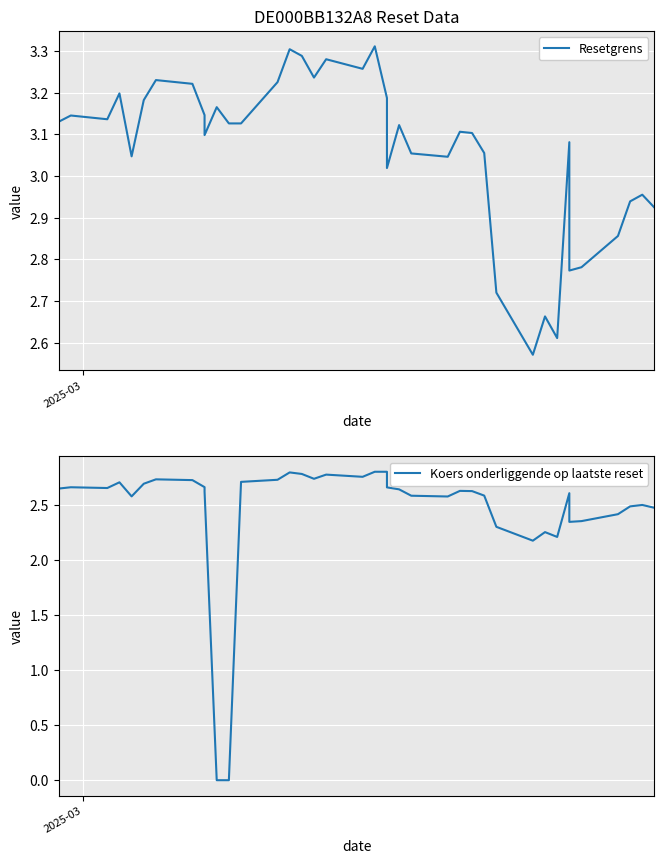

Reading right to left, what are all the values shown in this chart?

Resetgrens: 2.9	3.0	2.9	2.9	2.8	2.8	3.1	2.6	2.7	2.6	2.7	3.1	3.1	3.1	3.0	3.1	3.1	3.0	3.2	3.3	3.3	3.3	3.2	3.3	3.3	3.2	3.1	3.1	3.2	3.1	3.1	3.2	3.2	3.2	3.0	3.2	3.1	3.1	3.1
Koers onderliggende op laatste reset: 2.5	2.5	2.5	2.4	2.4	2.4	2.6	2.2	2.3	2.2	2.3	2.6	2.6	2.6	2.6	2.6	2.6	2.7	2.8	2.8	2.8	2.8	2.7	2.8	2.8	2.7	2.7	0.0	0.0	2.6	2.7	2.7	2.7	2.7	2.6	2.7	2.7	2.7	2.7